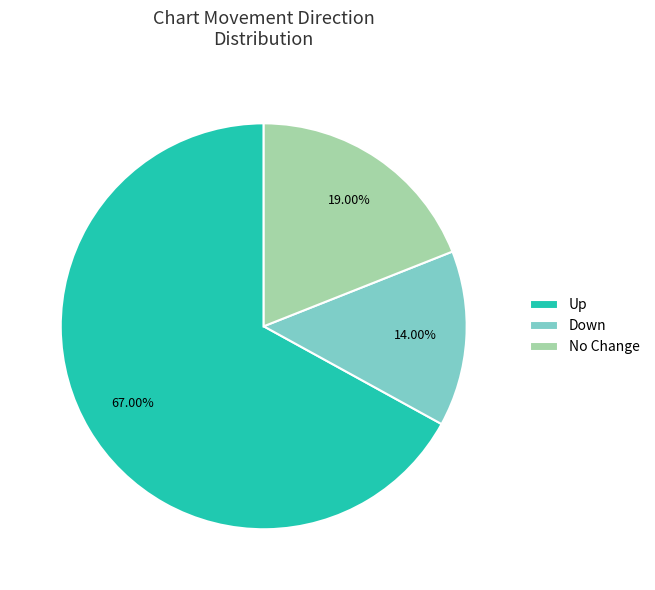

Which category has the biggest portion of the pie?

Up